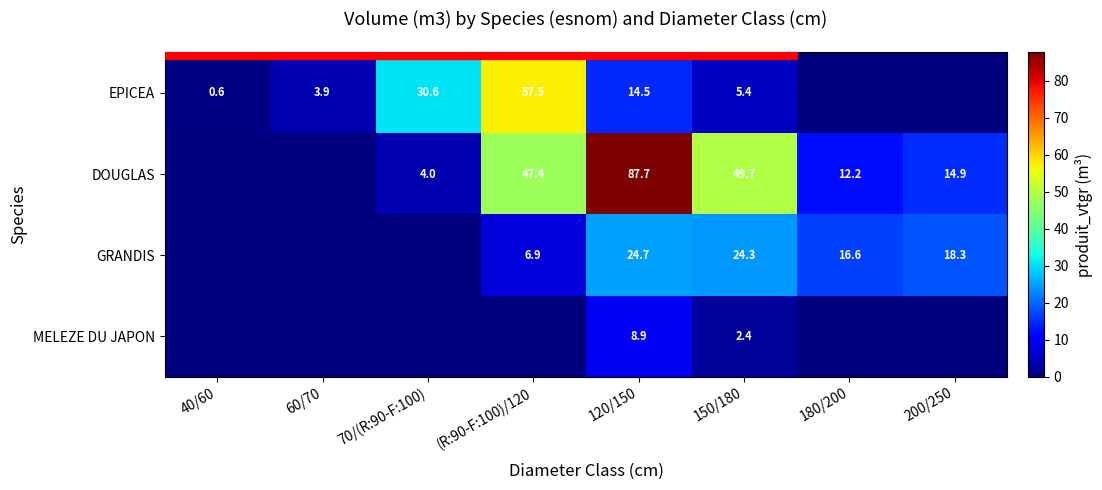

The value of EPICEA at 40/60 is 0.8. True or false?

False